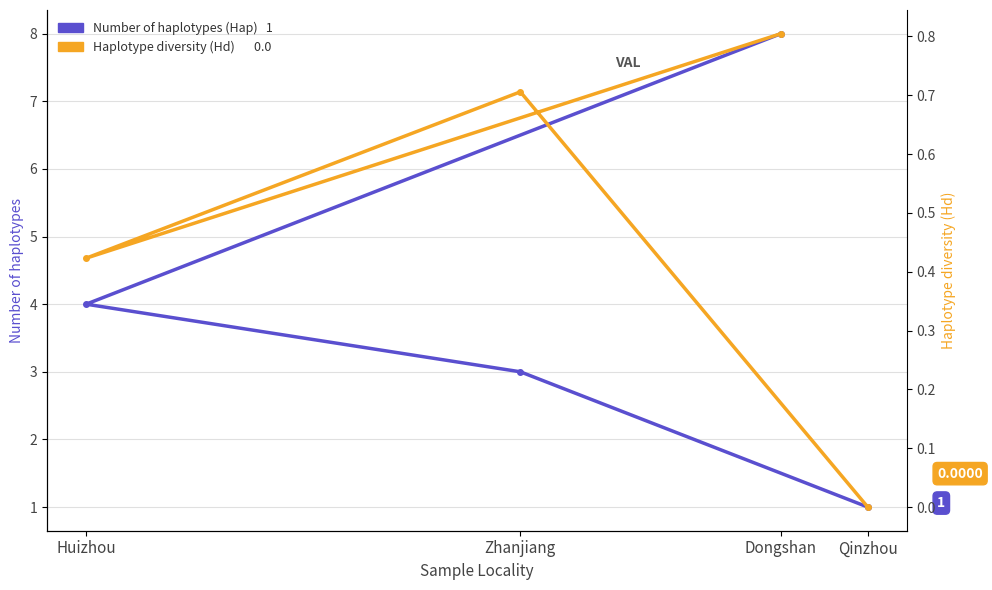

How many values in the Number of haplotypes (Hap) series exceed 4?

1